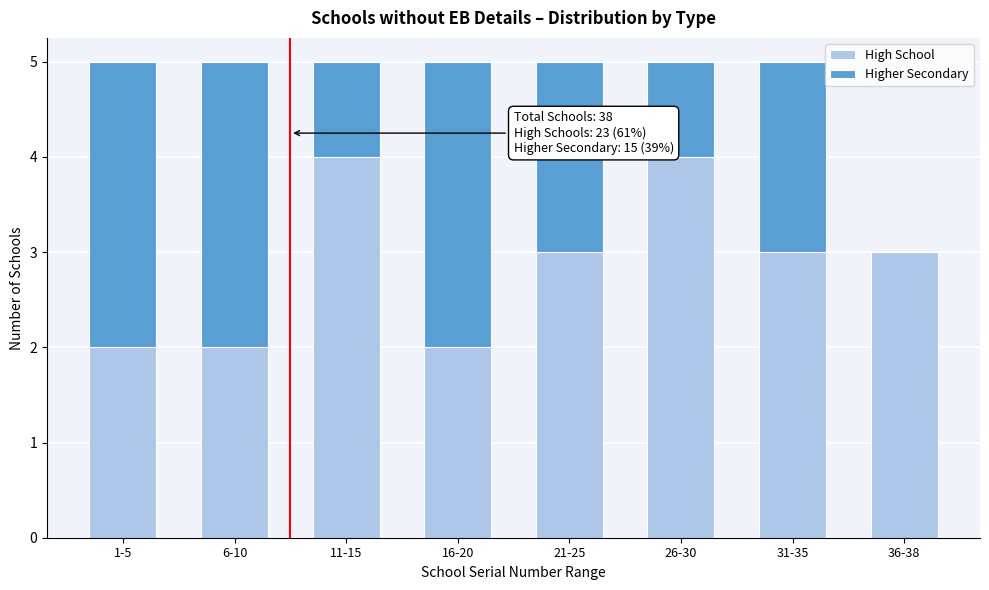

Reading left to right, transcribe the values for High School.

1-5=2	6-10=2	11-15=4	16-20=2	21-25=3	26-30=4	31-35=3	36-38=3